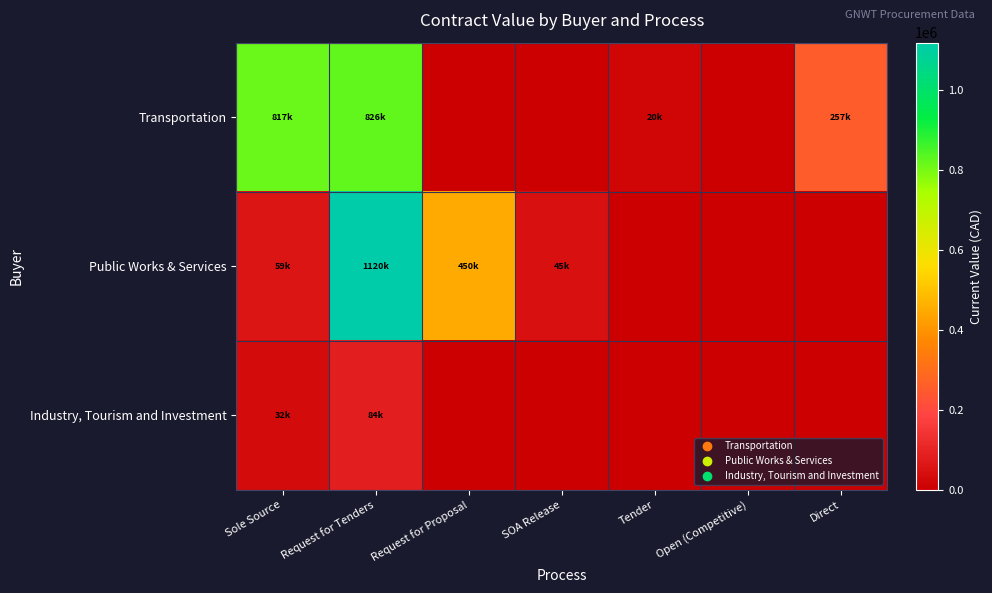

Reading right to left, what are all the values shown in this chart?

Transportation: Direct=256627.8	Open (Competitive)=0.0	Tender=19500.0	SOA Release=0.0	Request for Proposal=0.0	Request for Tenders=826406.3	Sole Source=817208.2
Public Works & Services: Direct=0.0	Open (Competitive)=0.0	Tender=0.0	SOA Release=45427.1	Request for Proposal=449525.2	Request for Tenders=1119689.2	Sole Source=59087.9
Industry, Tourism and Investment: Direct=0.0	Open (Competitive)=0.0	Tender=0.0	SOA Release=0.0	Request for Proposal=0.0	Request for Tenders=83574.4	Sole Source=32274.4